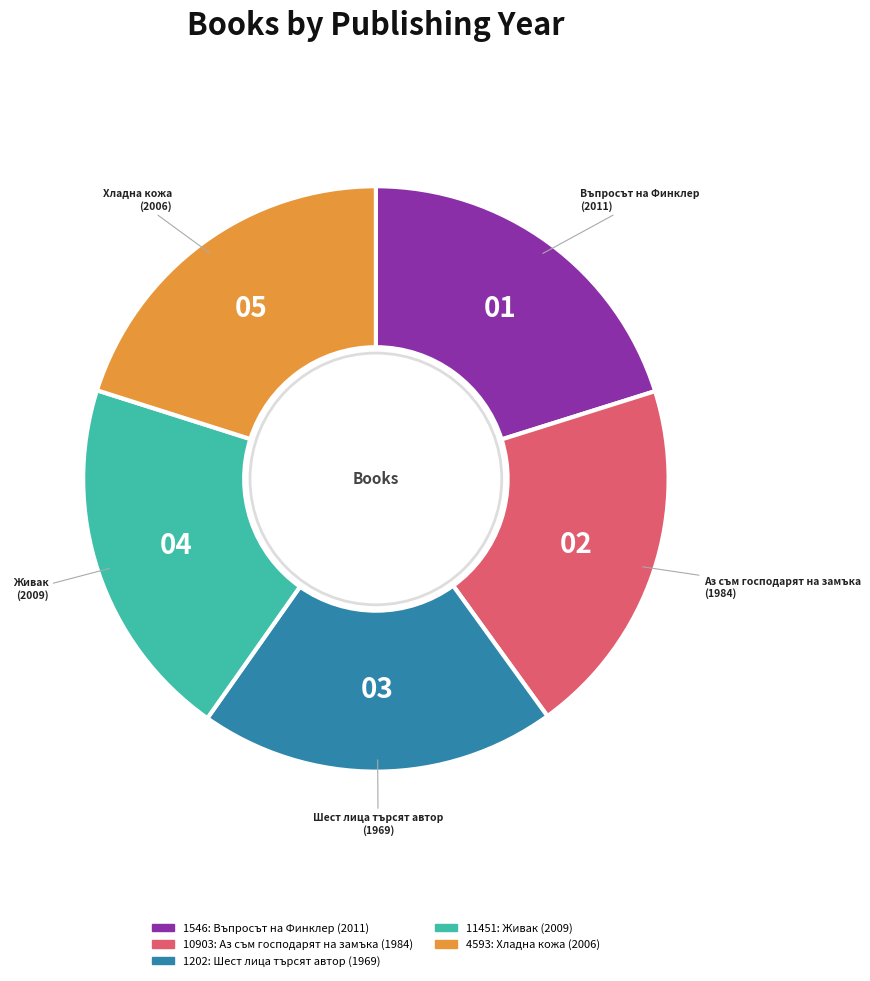

Is there any slice that represents more than half of the pie?

No